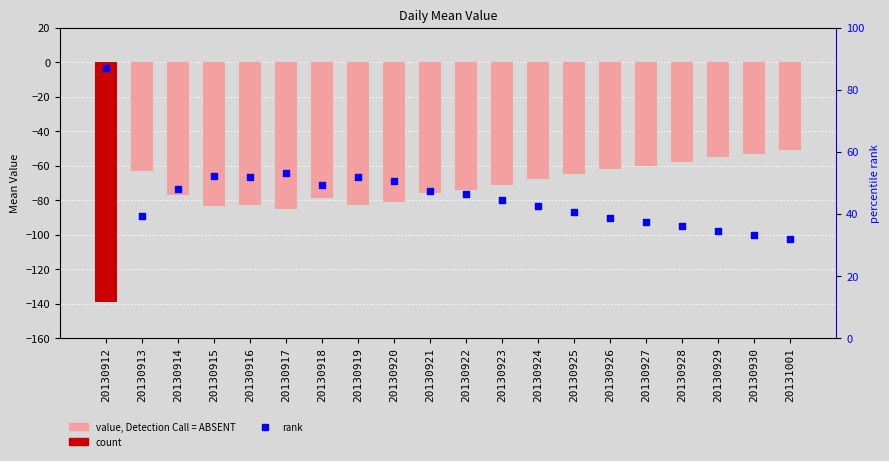

Which series reaches the maximum Y coordinate?

rank